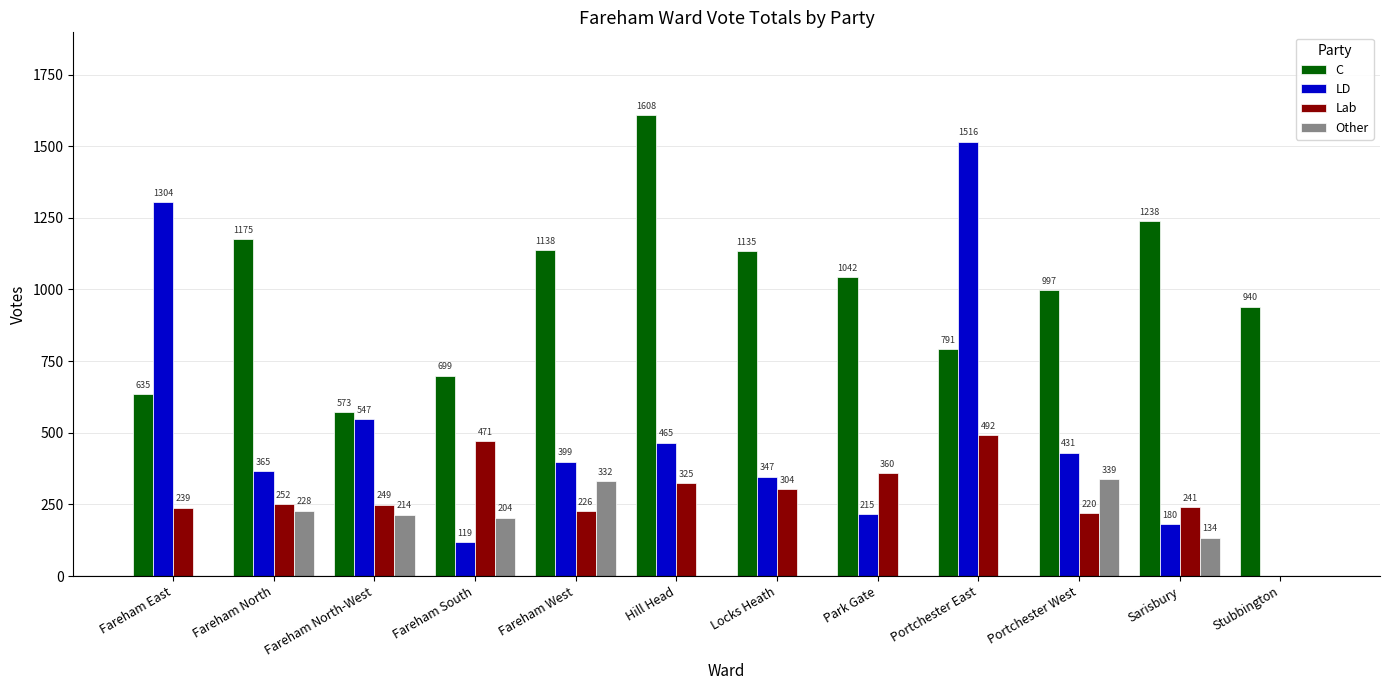

Which series has the largest total across all categories?

C